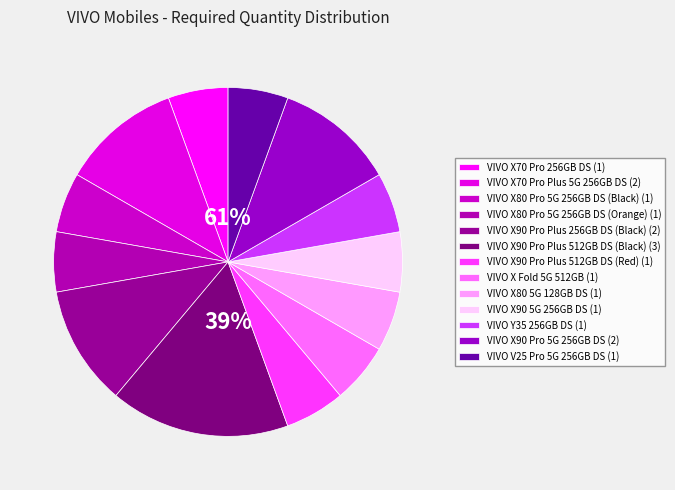

To the nearest percent, what is the combined percentage of VIVO X80 Pro 5G 256GB DS (Black) and VIVO X80 Pro 5G 256GB DS (Orange)?

11%